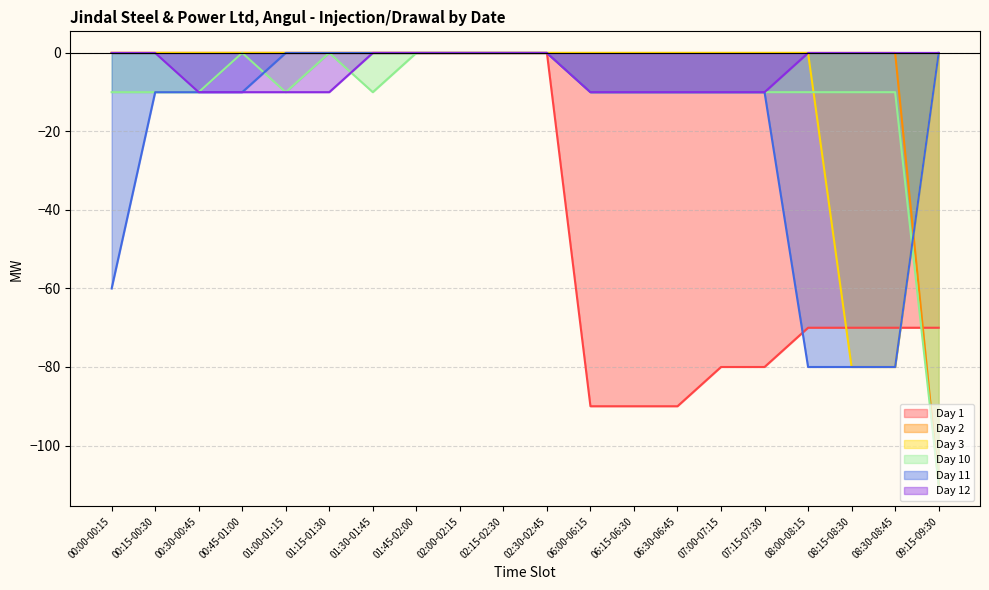

What is the difference between the maximum and second lowest values in the Day 11 series?

80